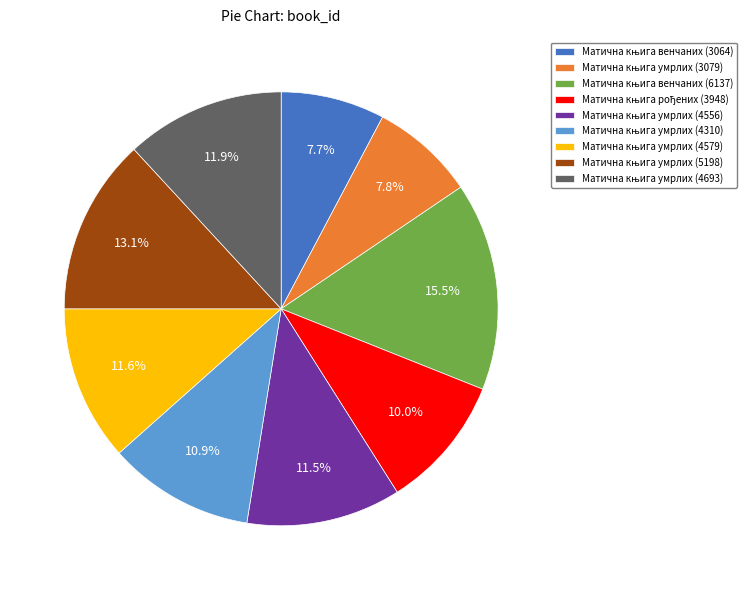

Count the number of slices in the pie.

9